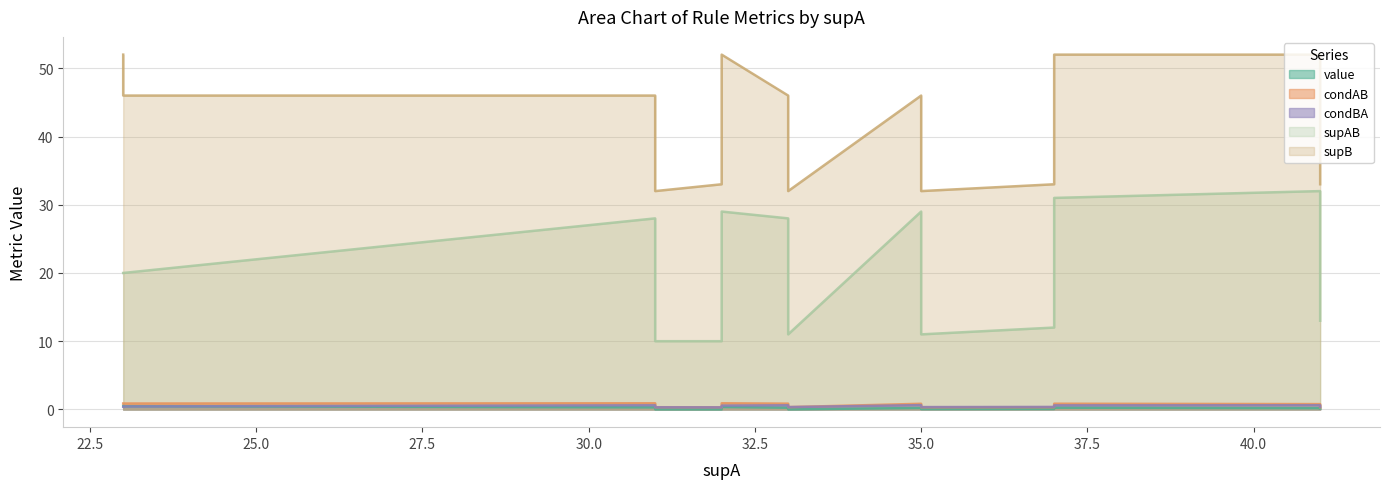

Count the number of categories in the chart.

14